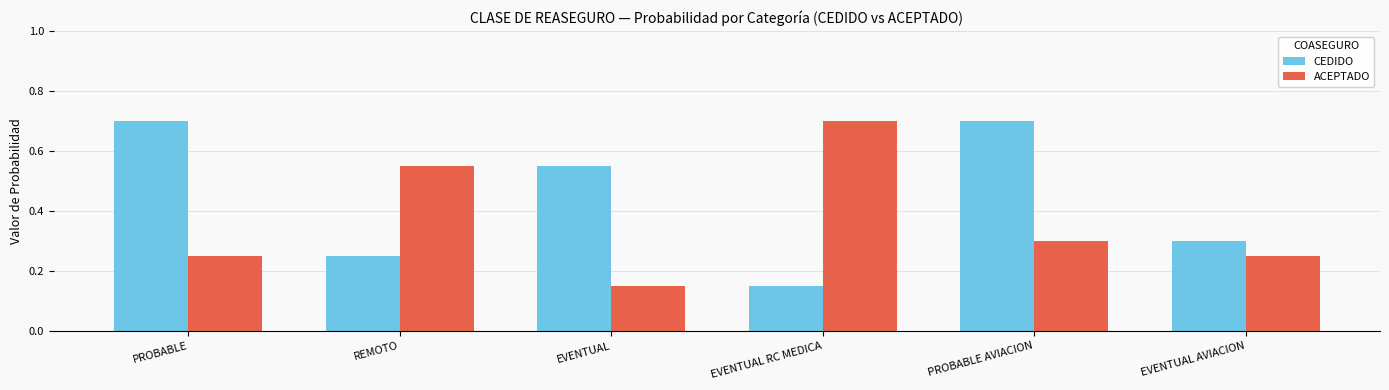

What is the difference between the highest and lowest values at PROBABLE AVIACION?

0.4